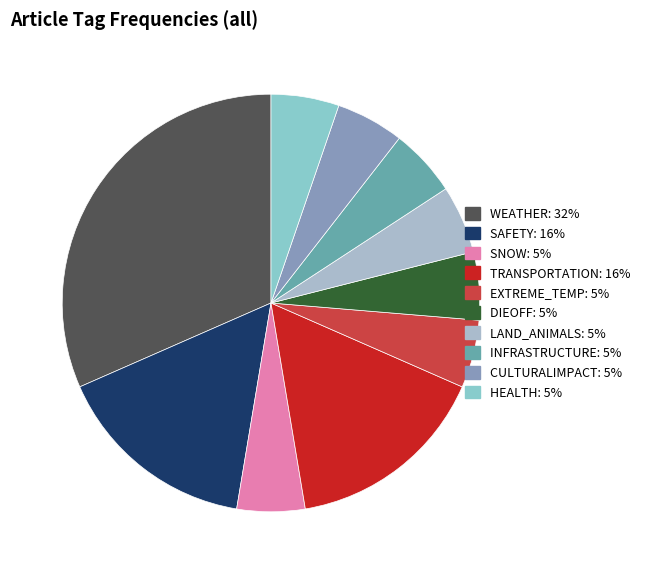

To the nearest percent, what is the difference between the WEATHER and SNOW slice percentages?

26%